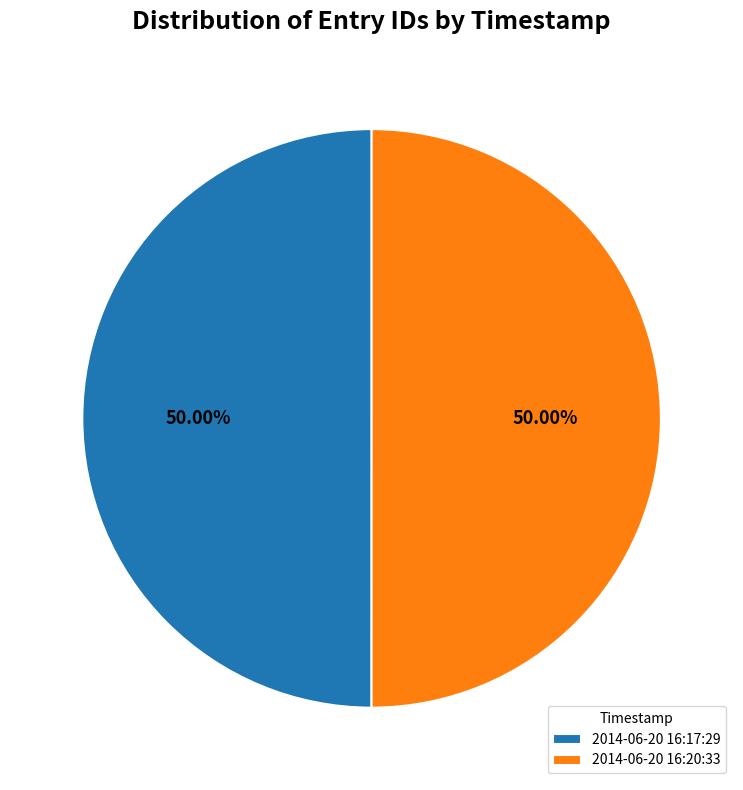

Count the number of slices in the pie.

2